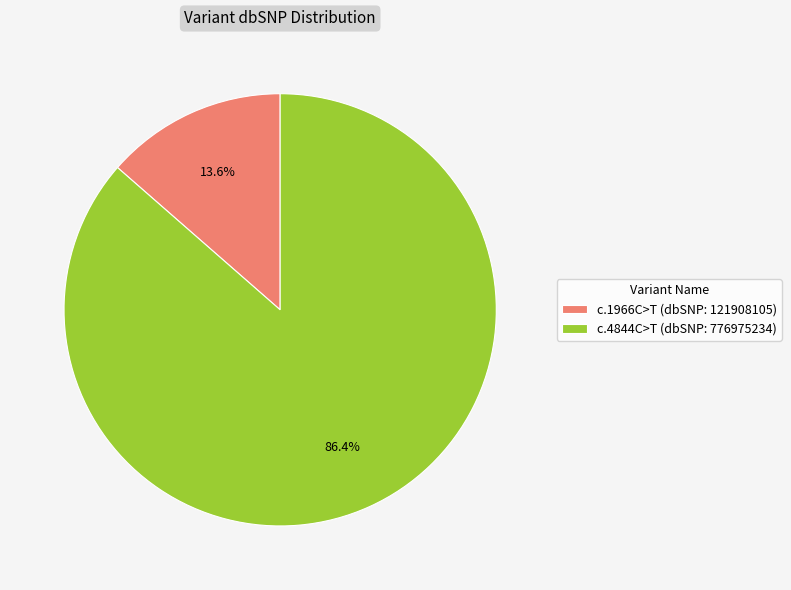

What is the smallest slice in the pie chart?

c.1966C>T (dbSNP: 121908105)